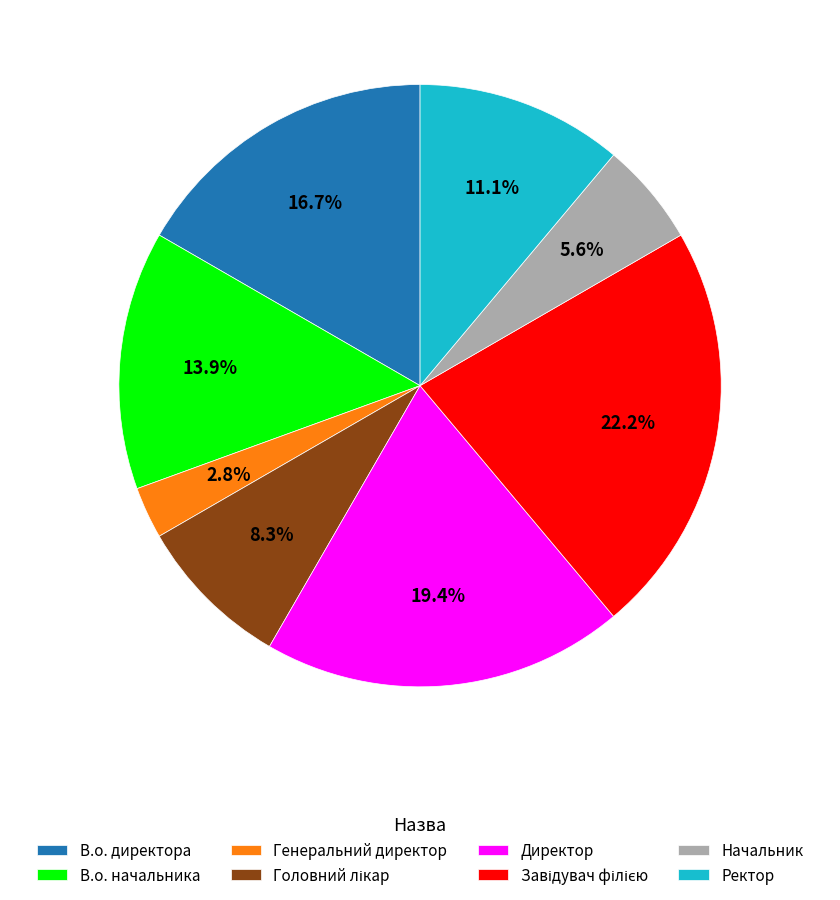

Which category has the smallest portion of the pie?

Генеральний директор